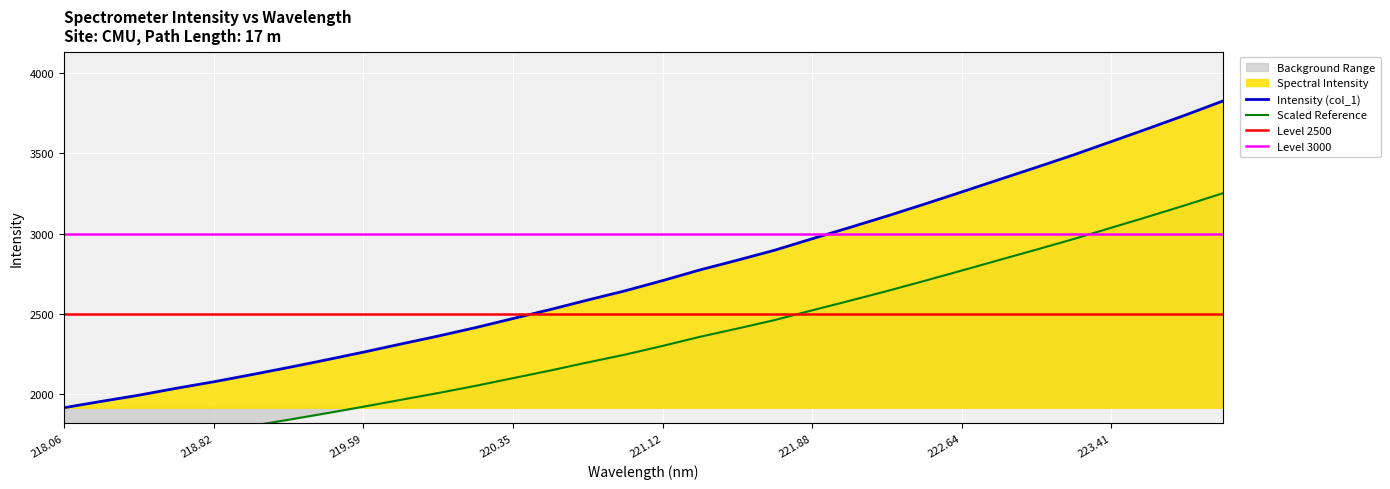

True or false: Intensity (col_1) has a value of 4221.2 at 221.88.

False